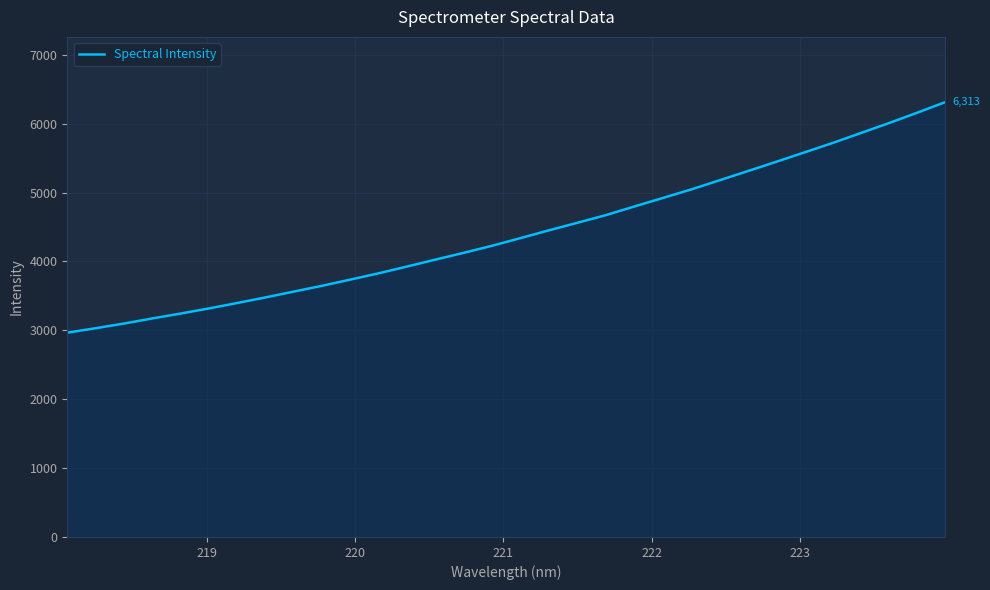

What is the maximum value shown in the chart?

6312.9